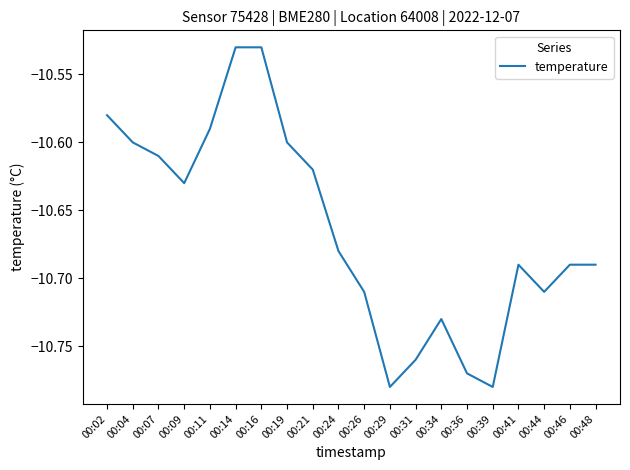

The value at 00:34 is -16.4. True or false?

False